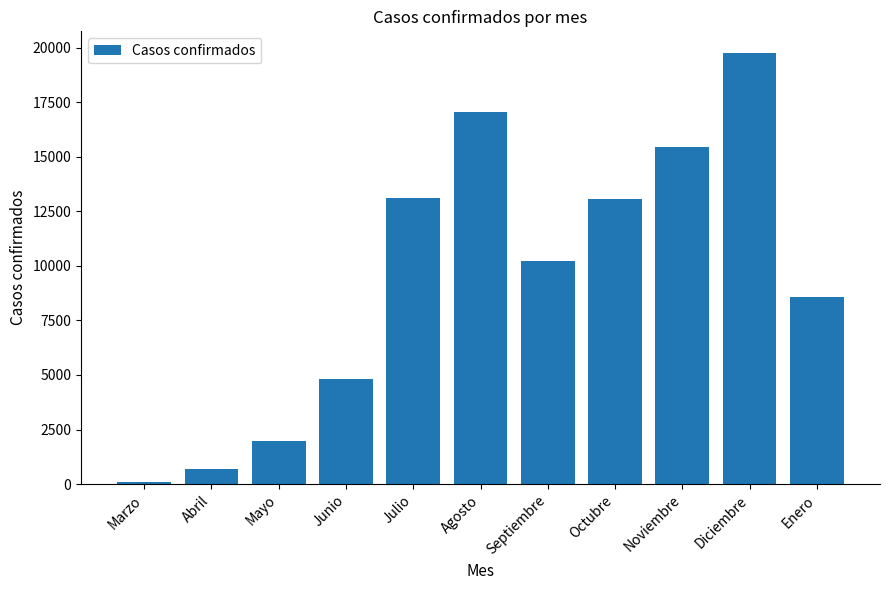

What is the label of the 7th bar from the right?

Julio